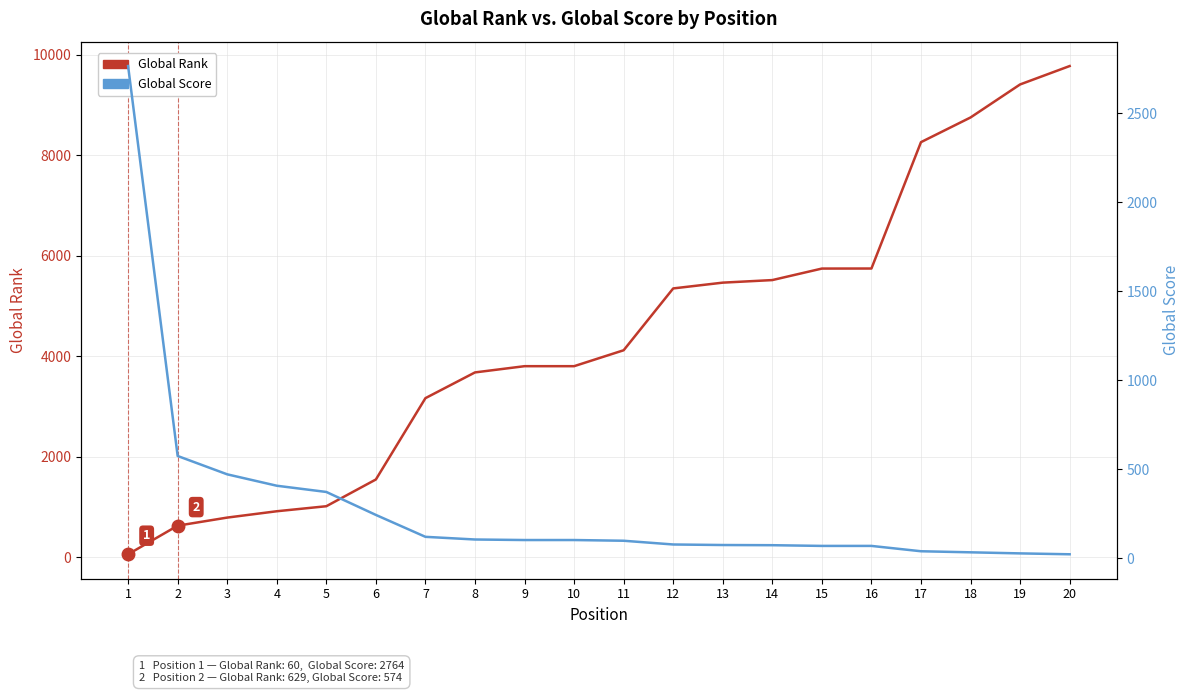

Is it true that Global Rank equals 671 at 6?

False